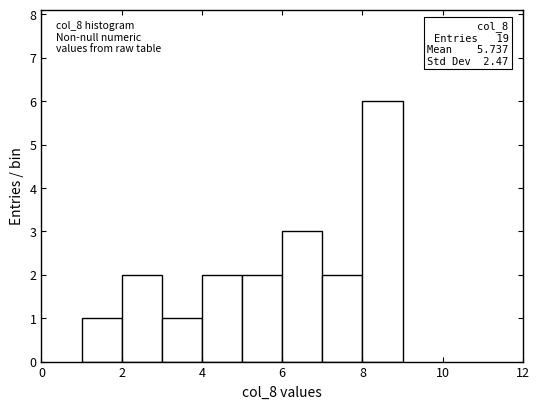

Over which range of the x-axis is the bar tallest?

8 to 9